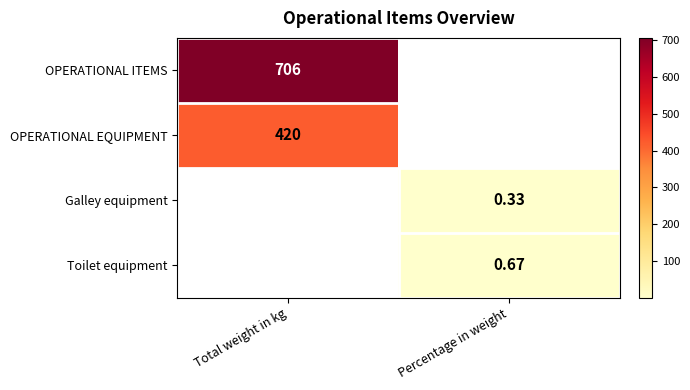

Rank the categories by OPERATIONAL ITEMS value from highest to lowest.

Total weight in kg, Percentage in weight